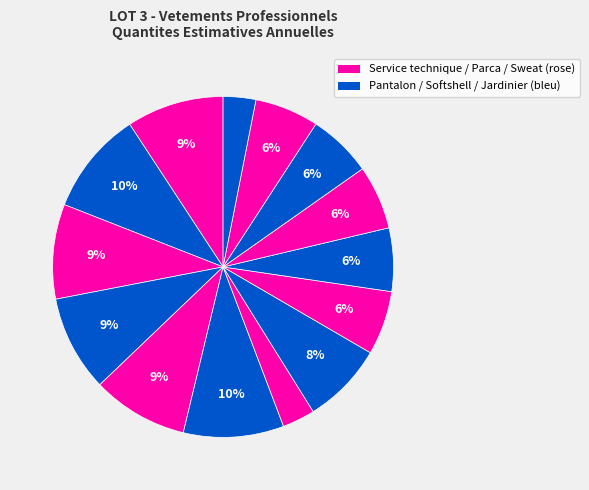

How many segments does this pie chart have?

14